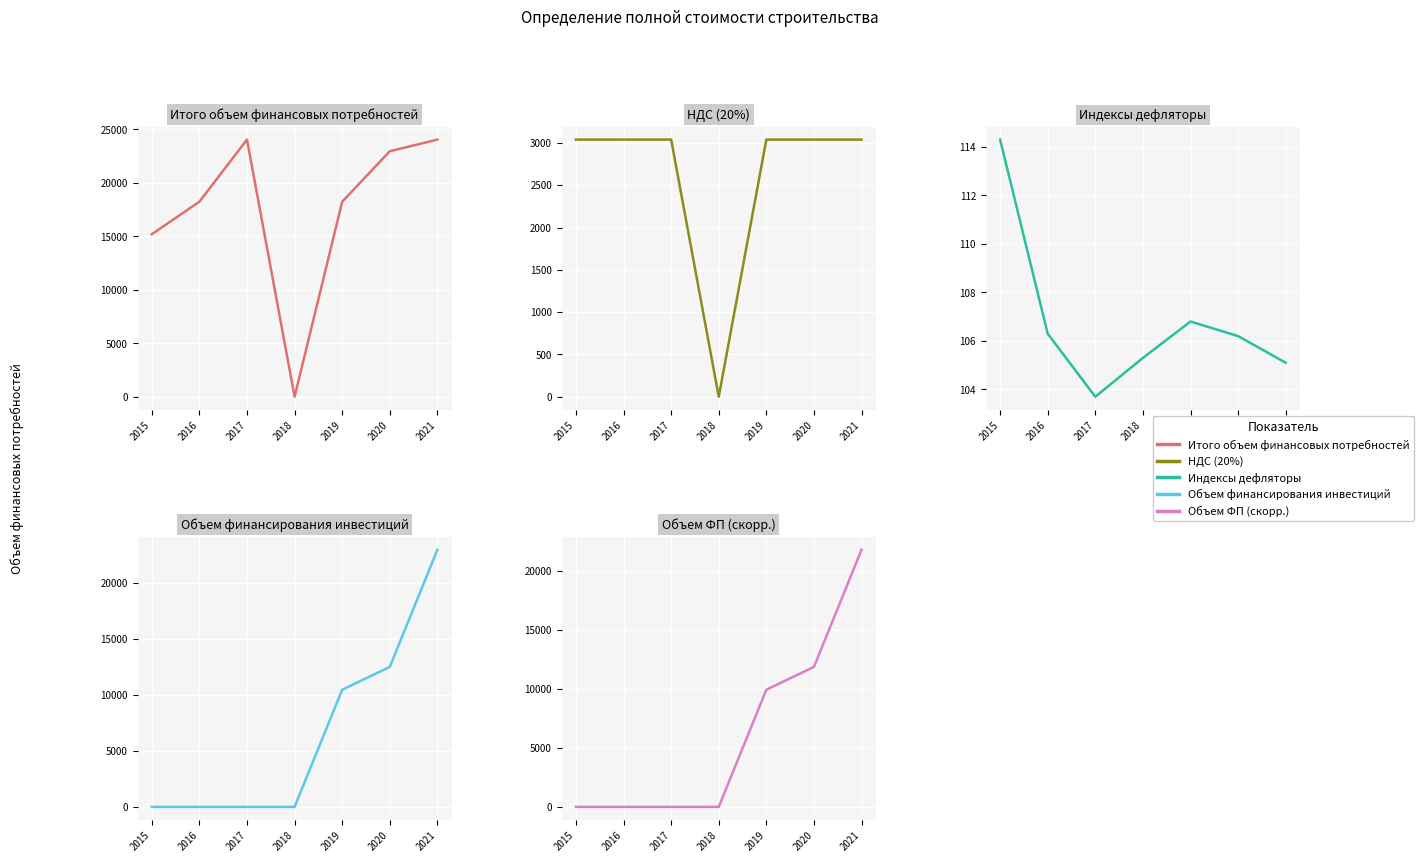

True or false: Итого объем финансовых потребностей has a value of 26076.1 at 2016.

False